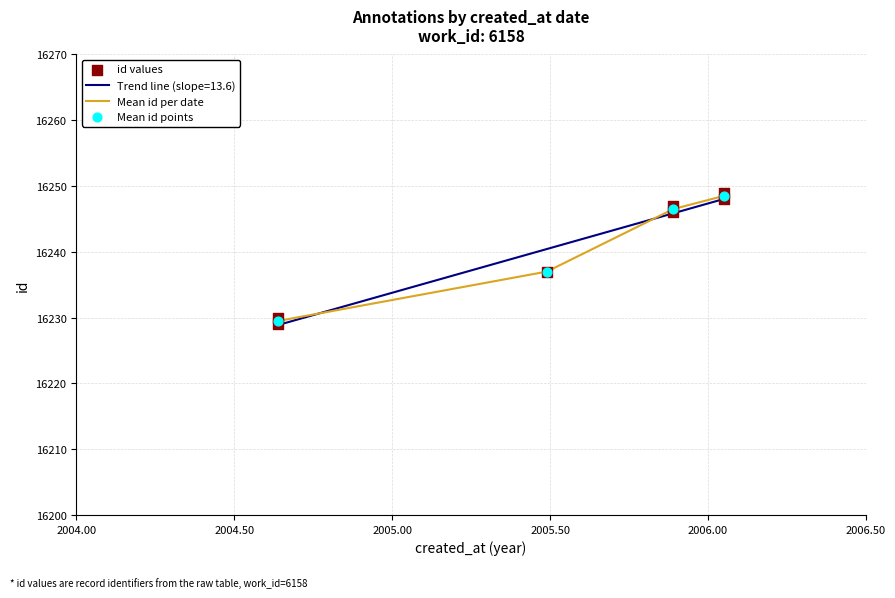

Approximately how many times larger is the value at 2005-11-21 compared to 2004-08-22?

1.0